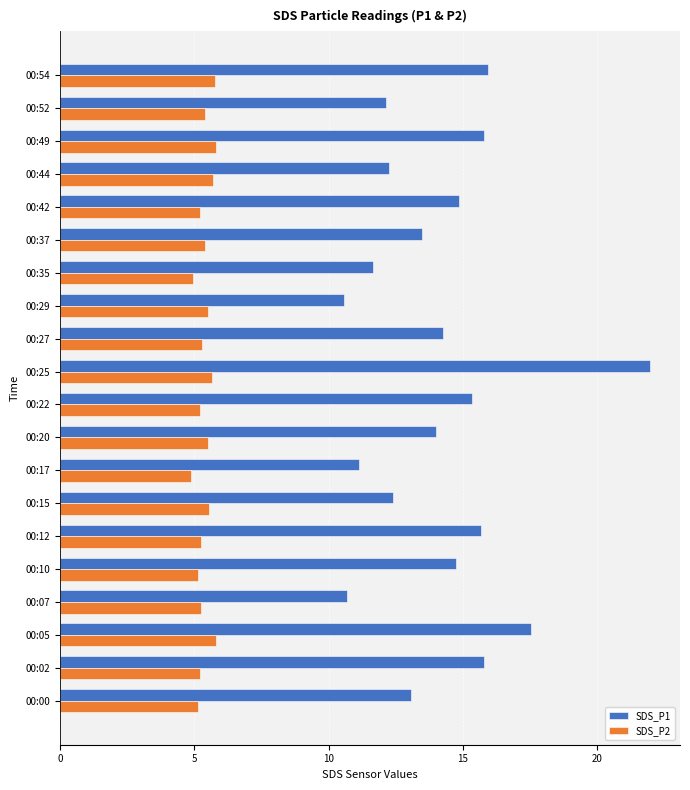

What is the sum of all SDS_P1 values?

283.2